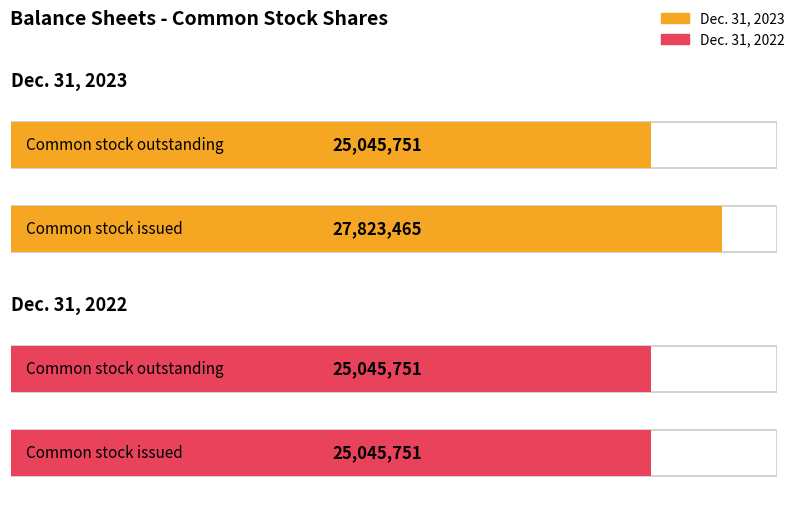

Between Common stock issued (in shares) and Common stock outstanding (in shares), which series saw the biggest shift?

Dec. 31, 2023